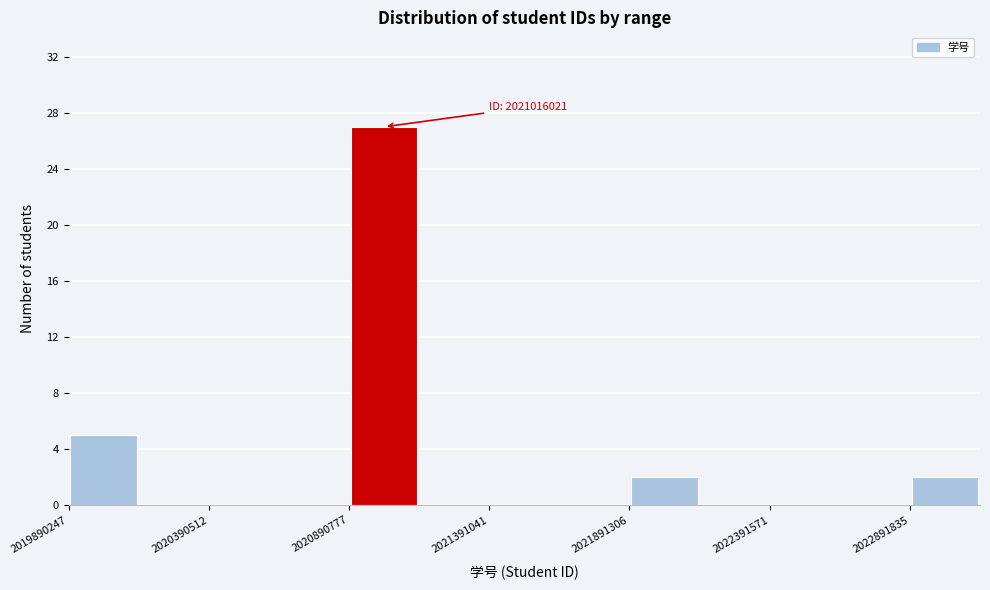

Read against the x-axis, roughly where is the centre of the tallest bar?

2021000000